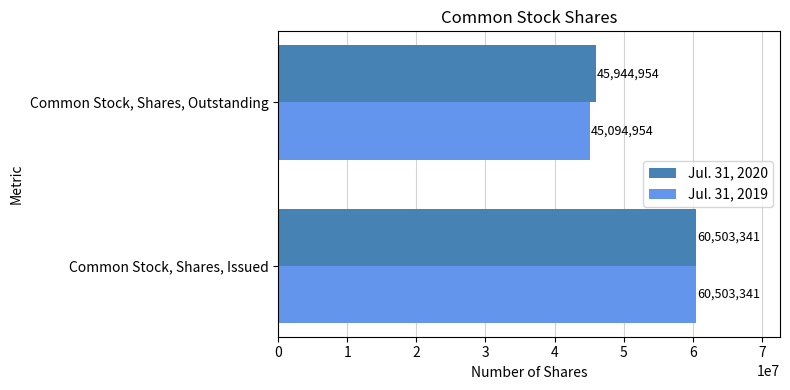

What is the average value of the Jul. 31, 2019 series?

52799148